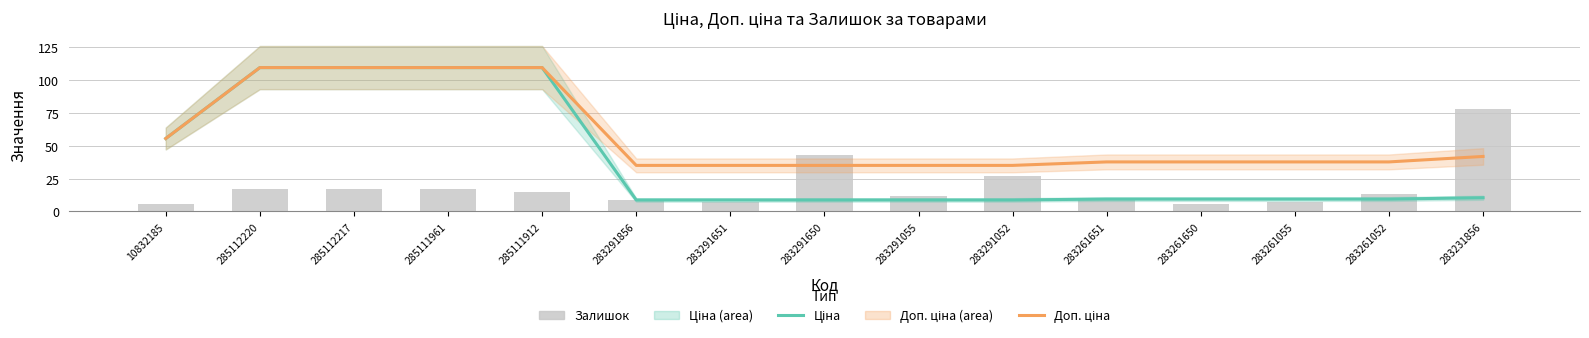

Is it true that Доп. ціна equals 41.9 at 283231856?

True